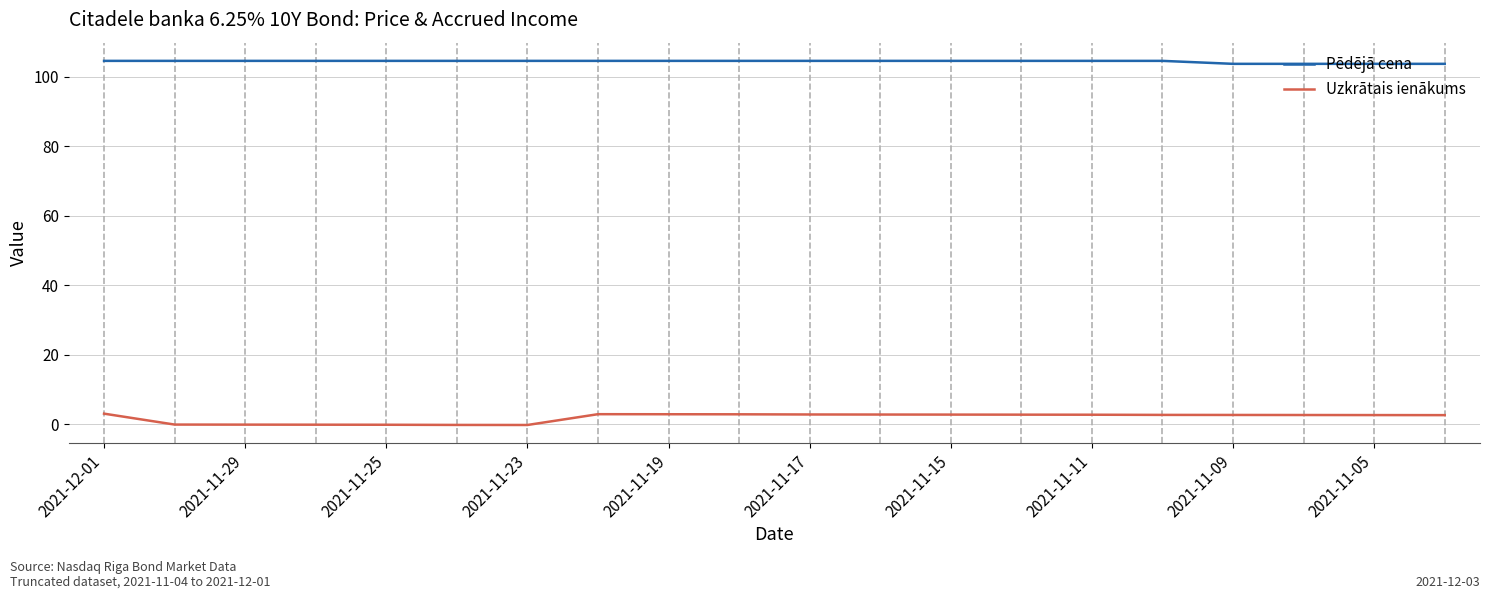

Rank the series by their maximum value, from highest to lowest.

Pēdējā cena, Uzkrātais ienākums